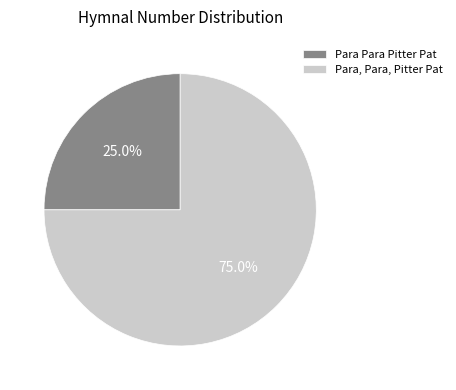

Is the sum of Para, Para, Pitter Pat and Para Para Pitter Pat greater than half?

Yes